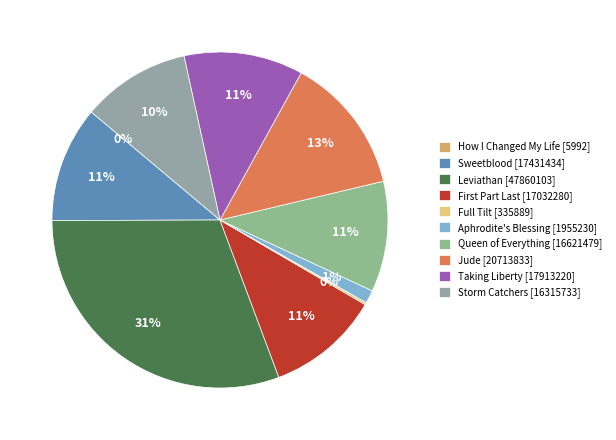

To the nearest percent, what is the average slice percentage?

10%